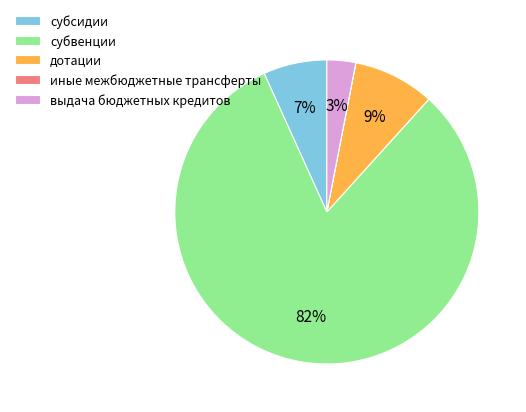

To the nearest percent, what is the difference between the выдача бюджетных кредитов and субвенции slice percentages?

78%